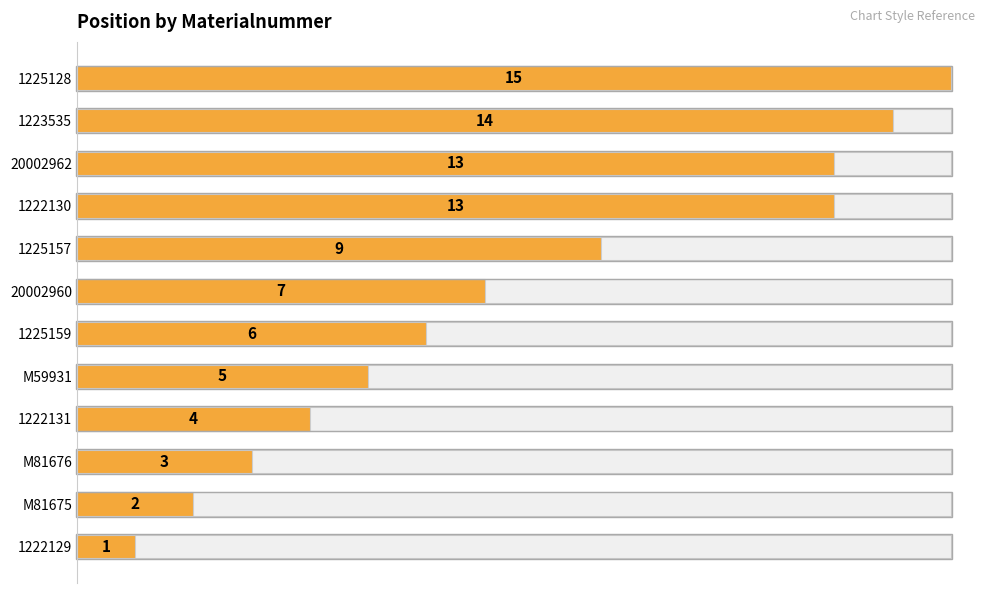

What is the change in value from 1222129 to 1225157?

+8